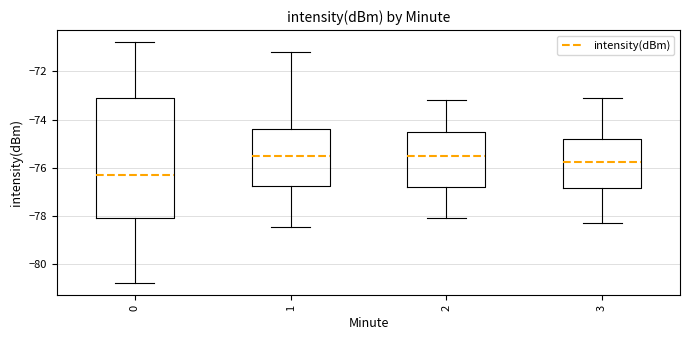

Where does the median line of the box at x = 3 sit on the y-axis? The values are not printed on the chart, so give them approximately, as read against the axis.

-75.8